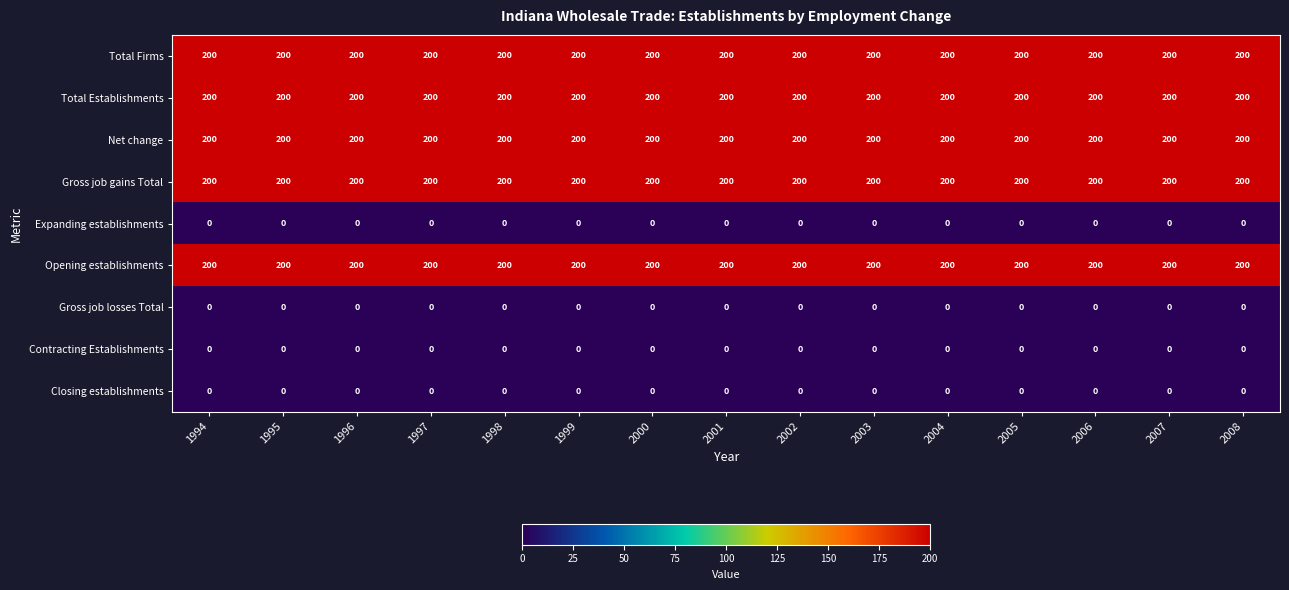

Is it true that Opening establishments equals 94 at 1995?

False